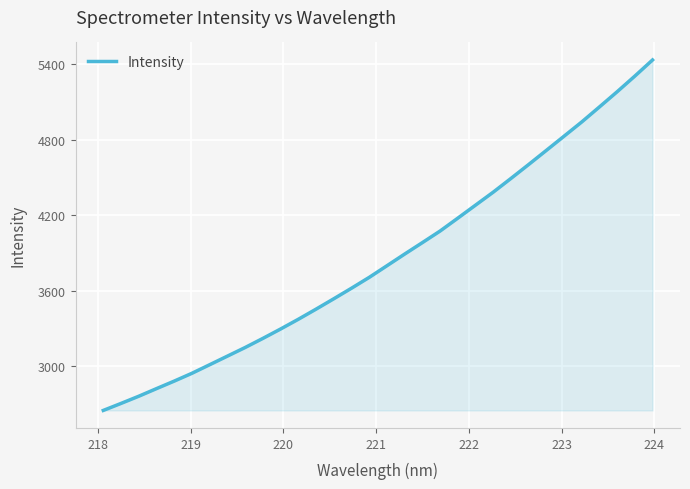

What is the greatest value displayed?

5435.9